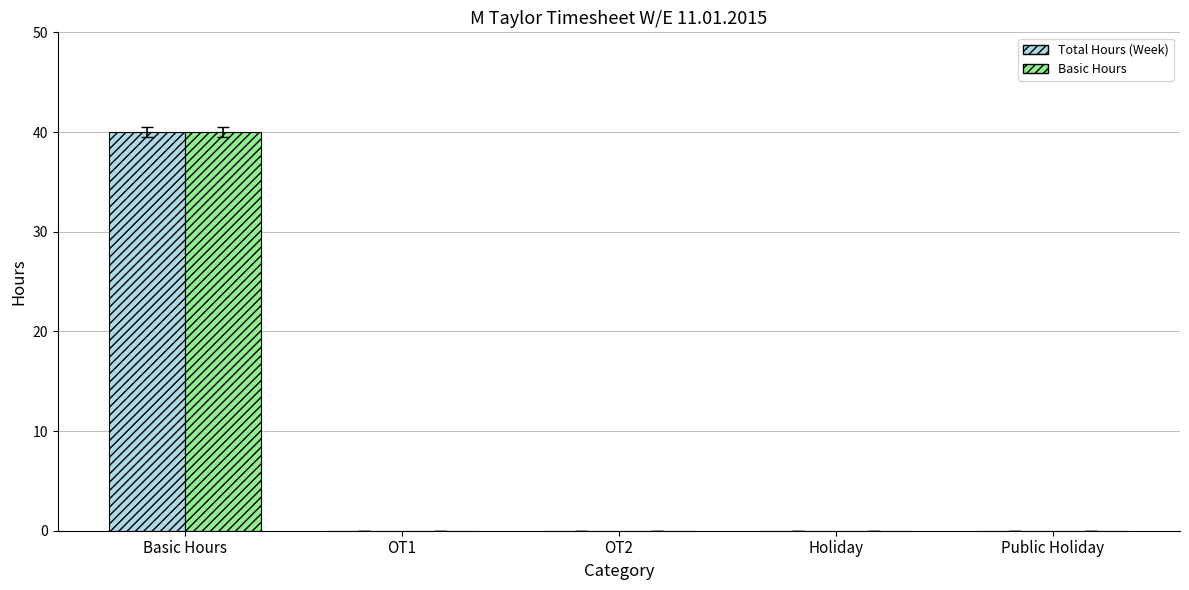

What is the maximum value shown in the chart?

40